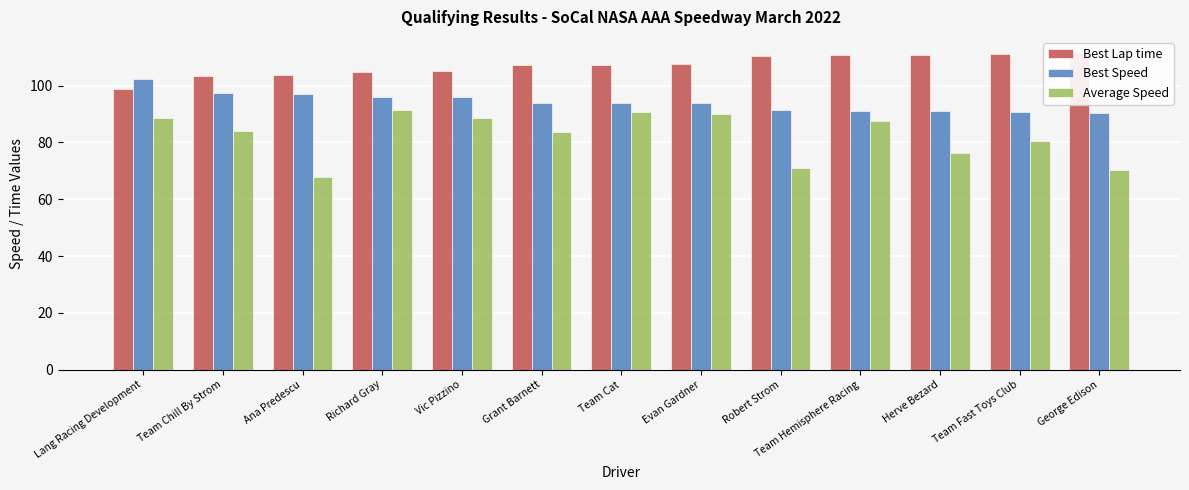

Does the chart contain stacked bars?

No